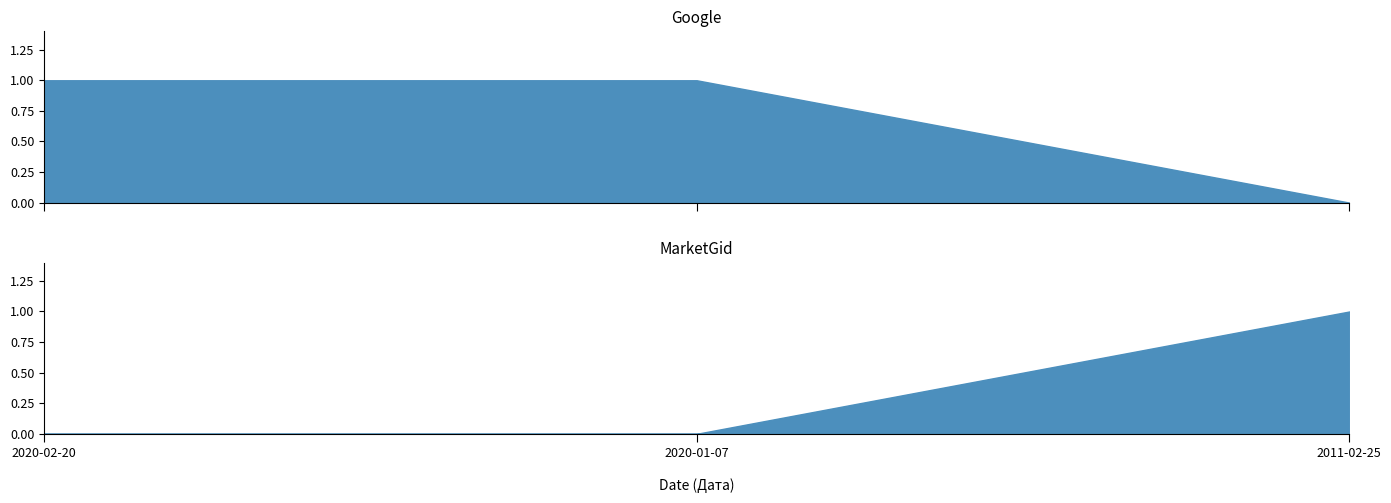

List the labels in order of Google value, largest first.

2020-02-20, 2020-01-07, 2011-02-25